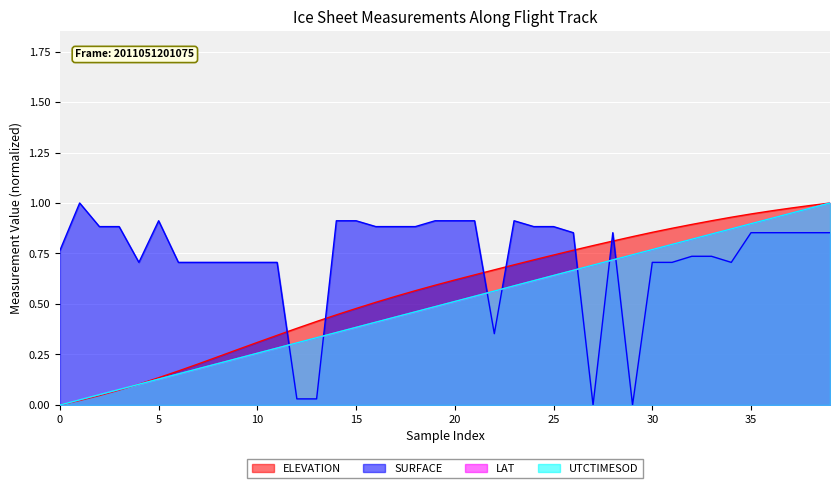

Between 22 and 23, which series saw the biggest shift?

SURFACE